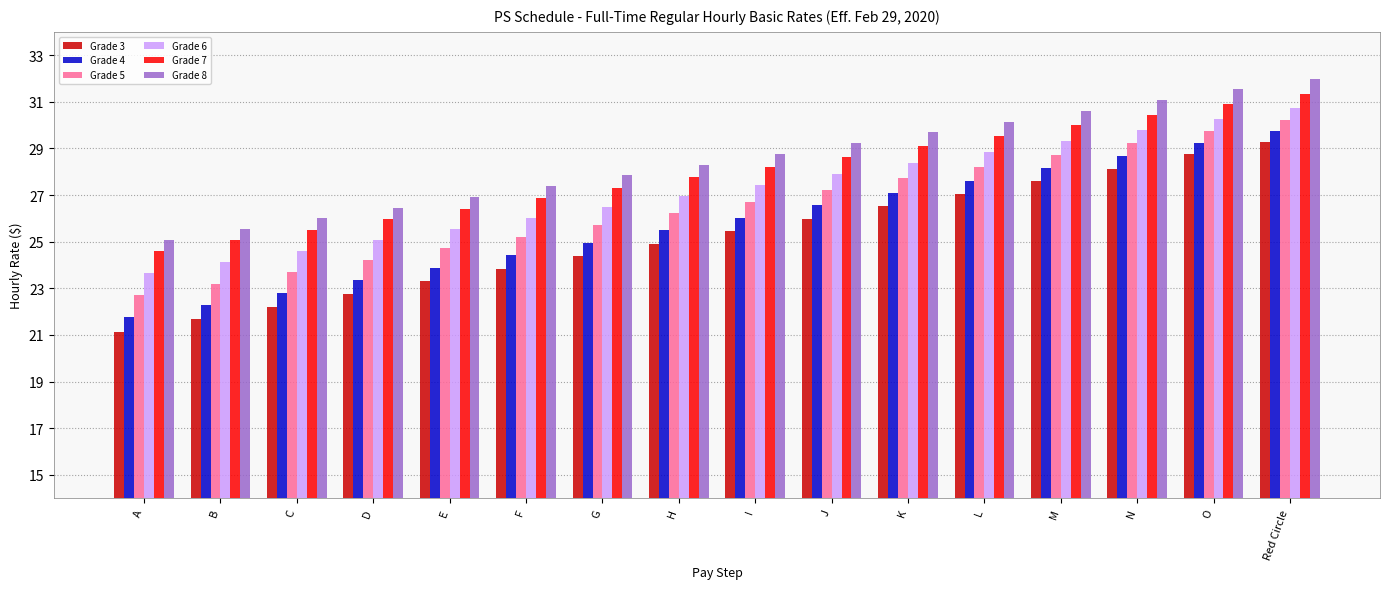

Reading left to right, transcribe all the data shown in this chart.

Grade 3: A=21.1	B=21.7	C=22.2	D=22.8	E=23.3	F=23.8	G=24.4	H=24.9	I=25.4	J=26.0	K=26.5	L=27.1	M=27.6	N=28.1	O=28.7	Red Circle=29.3
Grade 4: A=21.8	B=22.3	C=22.8	D=23.4	E=23.9	F=24.4	G=25.0	H=25.5	I=26.0	J=26.6	K=27.1	L=27.6	M=28.2	N=28.7	O=29.2	Red Circle=29.8
Grade 5: A=22.7	B=23.2	C=23.7	D=24.2	E=24.7	F=25.2	G=25.7	H=26.2	I=26.7	J=27.2	K=27.7	L=28.2	M=28.7	N=29.2	O=29.7	Red Circle=30.2
Grade 6: A=23.6	B=24.1	C=24.6	D=25.1	E=25.5	F=26.0	G=26.5	H=27.0	I=27.4	J=27.9	K=28.4	L=28.9	M=29.3	N=29.8	O=30.3	Red Circle=30.8
Grade 7: A=24.6	B=25.1	C=25.5	D=26.0	E=26.4	F=26.9	G=27.3	H=27.8	I=28.2	J=28.7	K=29.1	L=29.5	M=30.0	N=30.4	O=30.9	Red Circle=31.3
Grade 8: A=25.1	B=25.5	C=26.0	D=26.5	E=26.9	F=27.4	G=27.8	H=28.3	I=28.8	J=29.2	K=29.7	L=30.2	M=30.6	N=31.1	O=31.5	Red Circle=32.0